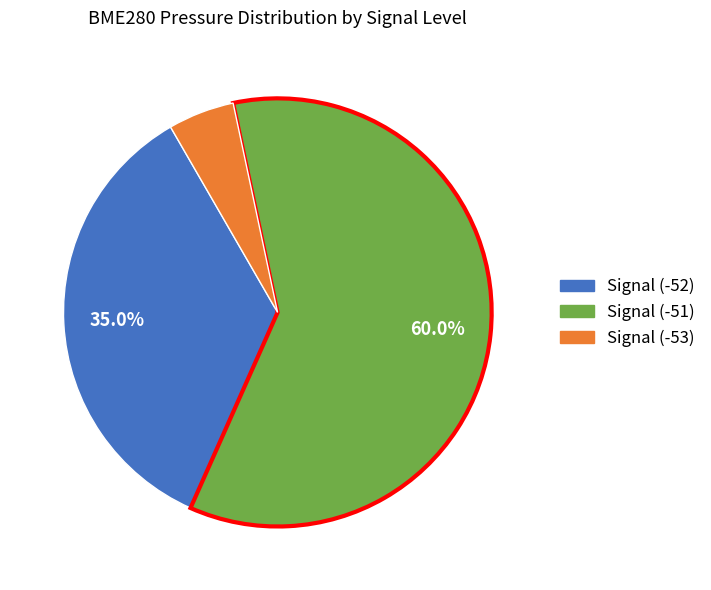

Is the sum of Signal (-53) and Signal (-51) greater than half?

Yes